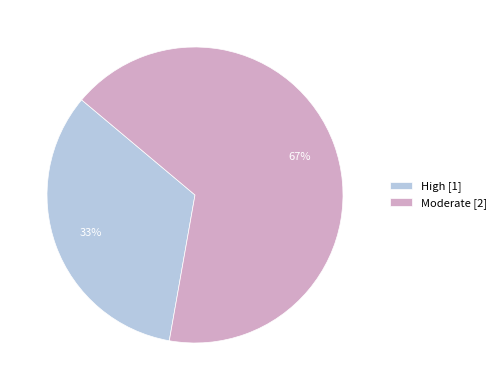

Is it true that High [1] is 43% of the pie?

False